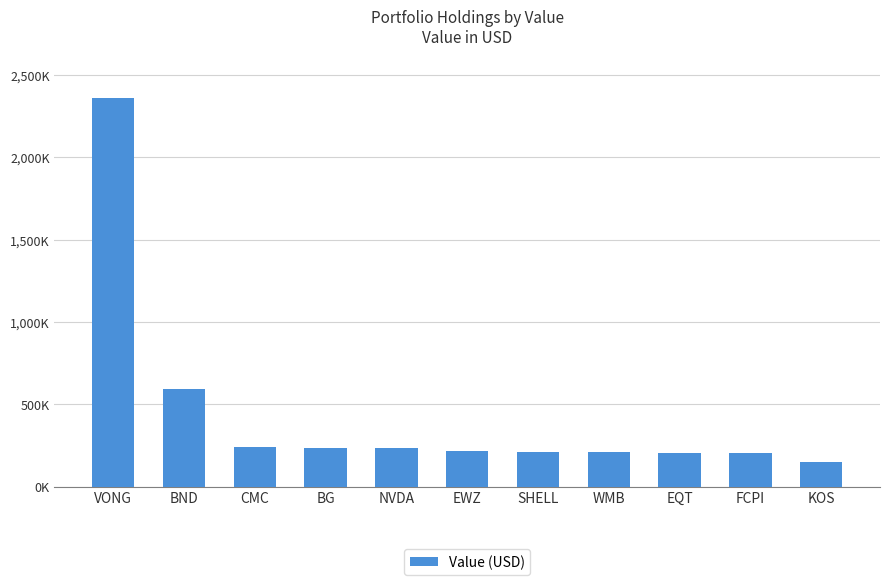

What position from the right is SHELL?

5